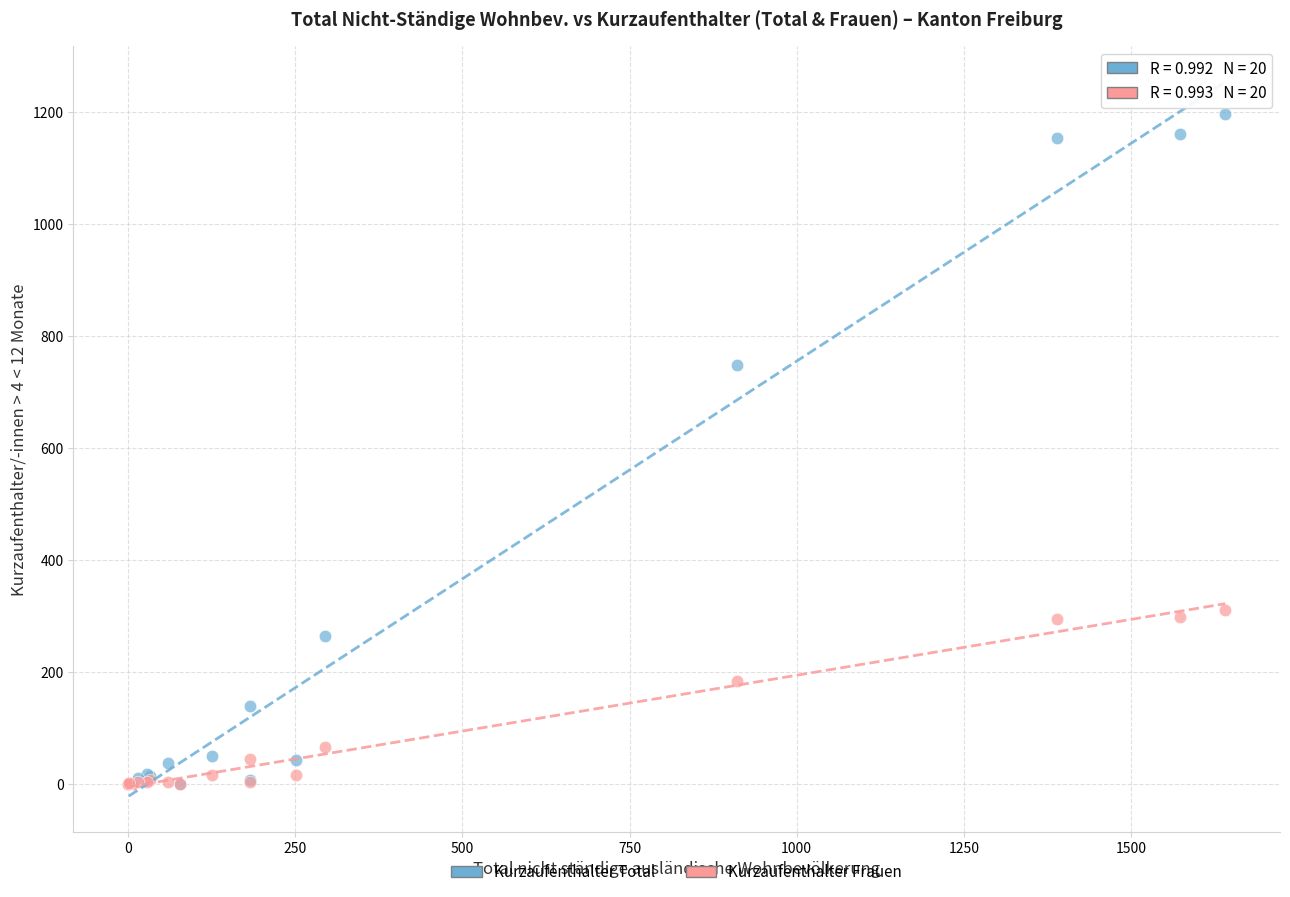

What are all the series names shown in the legend?

Kurzaufenthalter Total, Kurzaufenthalter Frauen